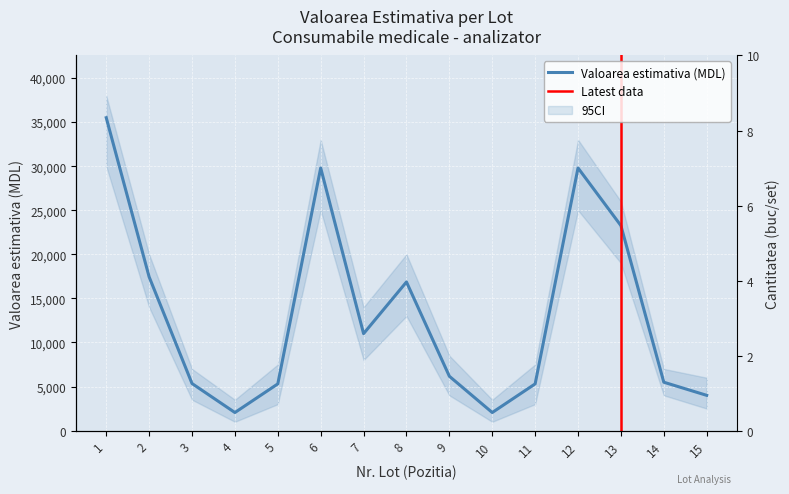

At which category does the data reach its first local valley?

4